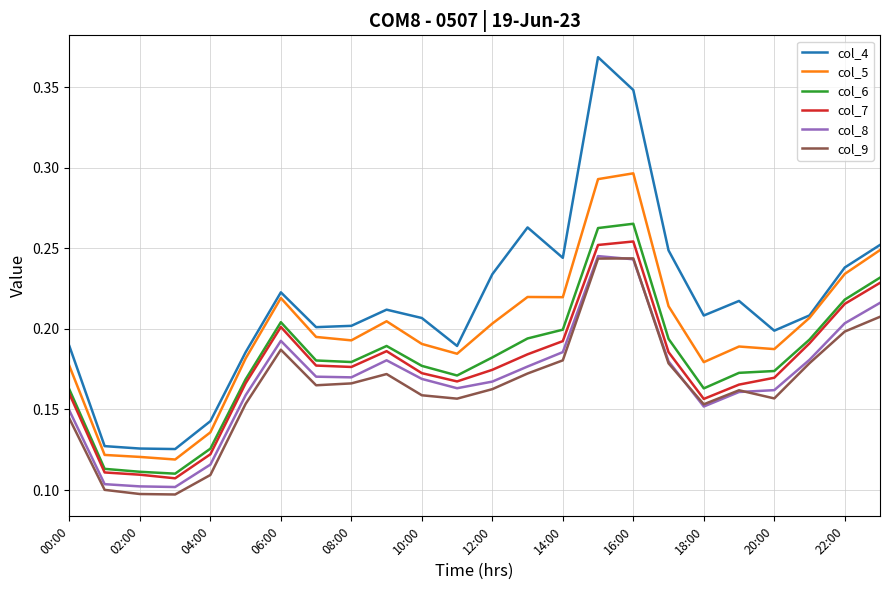

True or false: col_5 and col_7 cross at least once.

False